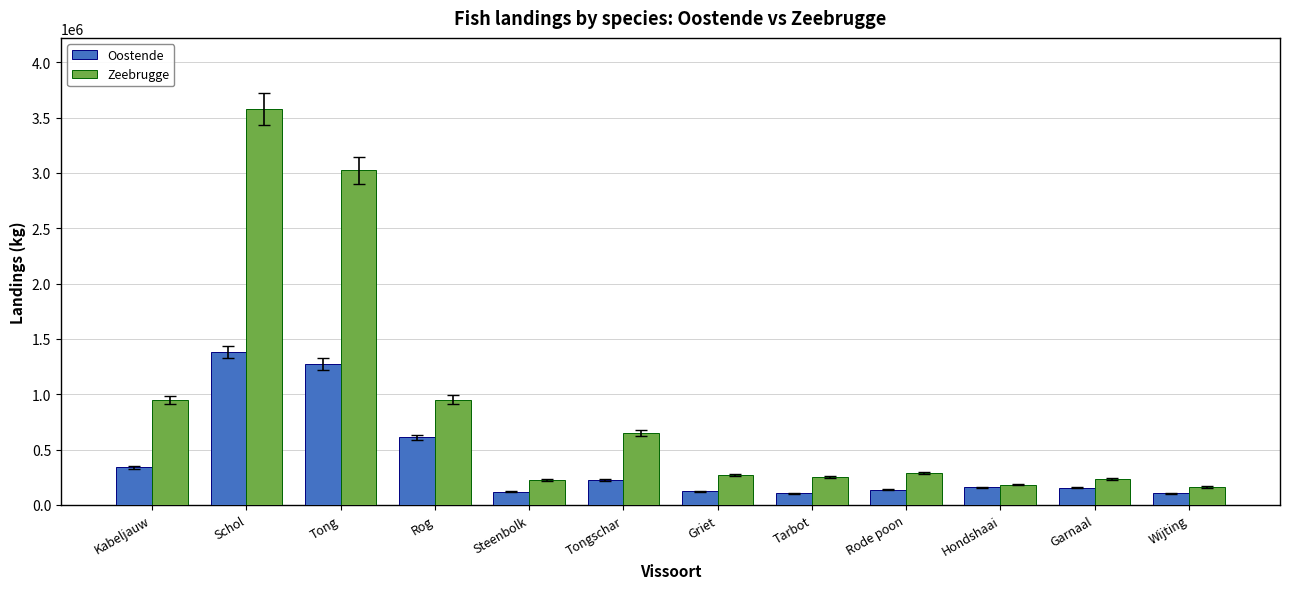

What is the total value across all series at Tong?

4297418